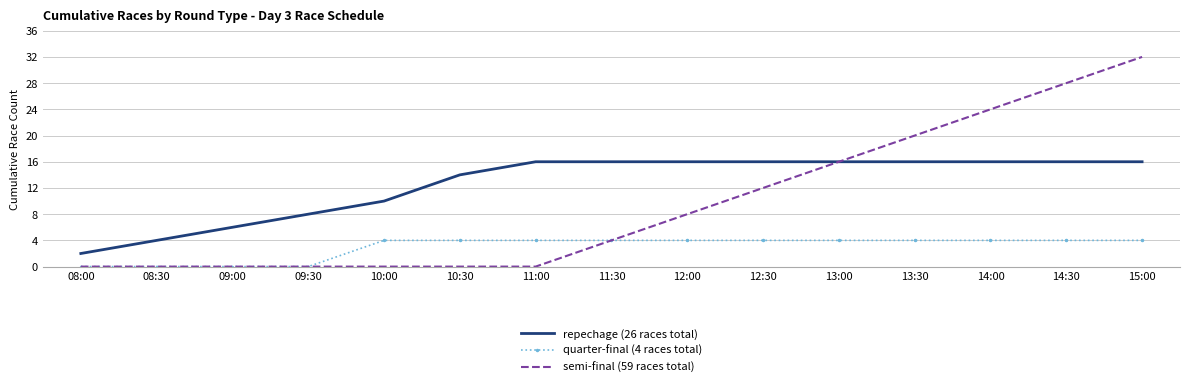

At 12:30, list the series in order from largest to smallest.

repechage (26 races total), semi-final (59 races total), quarter-final (4 races total)